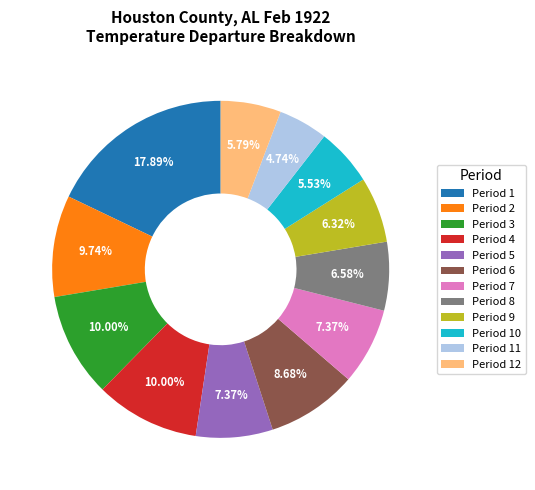

Combined, do Period 10 and Period 1 account for over 50%?

No